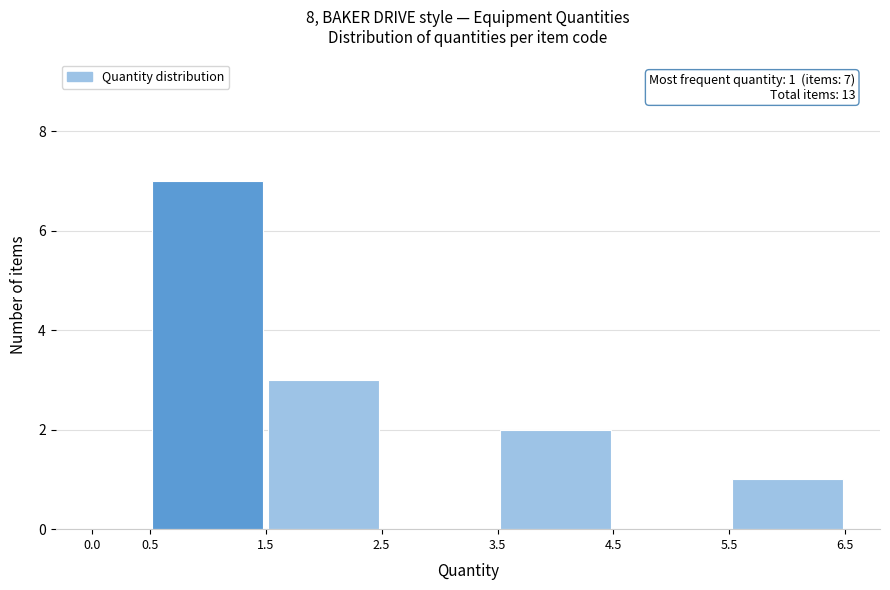

Which range on the x-axis has the tallest bar?

0.5 to 1.5